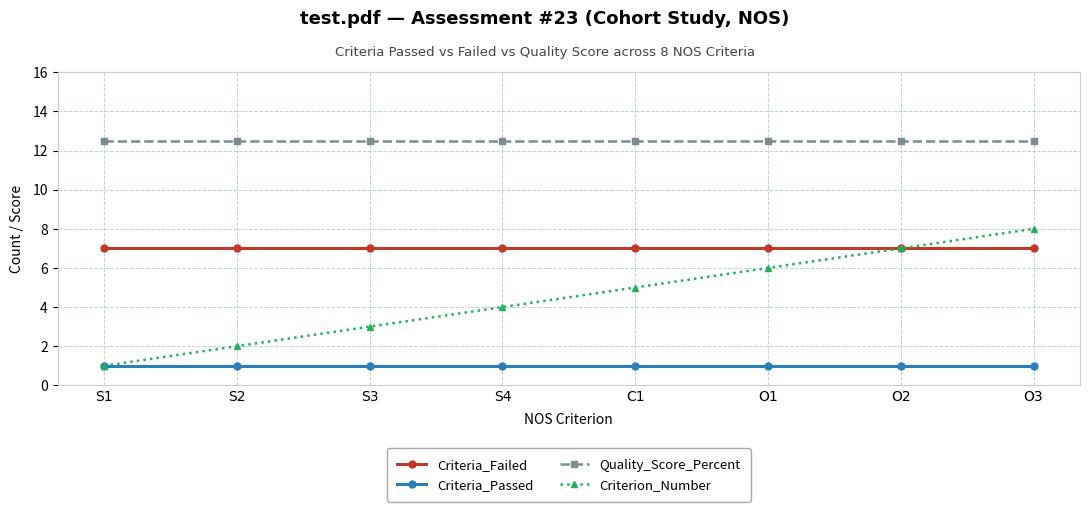

Reading left to right, what are all the values shown in this chart?

Criteria_Failed: 7.0	7.0	7.0	7.0	7.0	7.0	7.0	7.0
Criteria_Passed: 1.0	1.0	1.0	1.0	1.0	1.0	1.0	1.0
Quality_Score_Percent: 12.5	12.5	12.5	12.5	12.5	12.5	12.5	12.5
Criterion_Number: 1.0	2.0	3.0	4.0	5.0	6.0	7.0	8.0